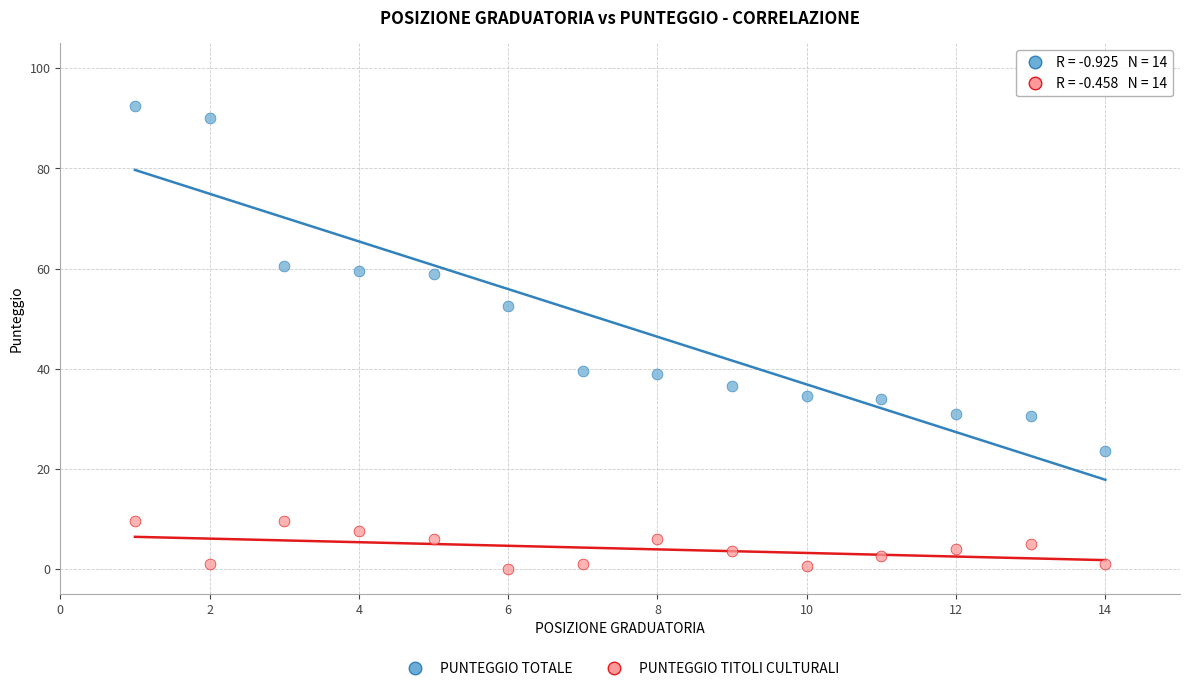

Which series has the widest spread of Y values?

PUNTEGGIO TOTALE